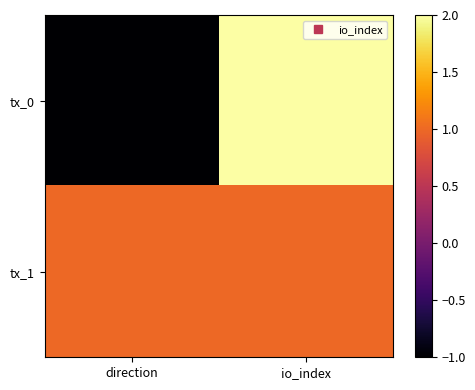

What is the minimum value shown in the chart?

-1